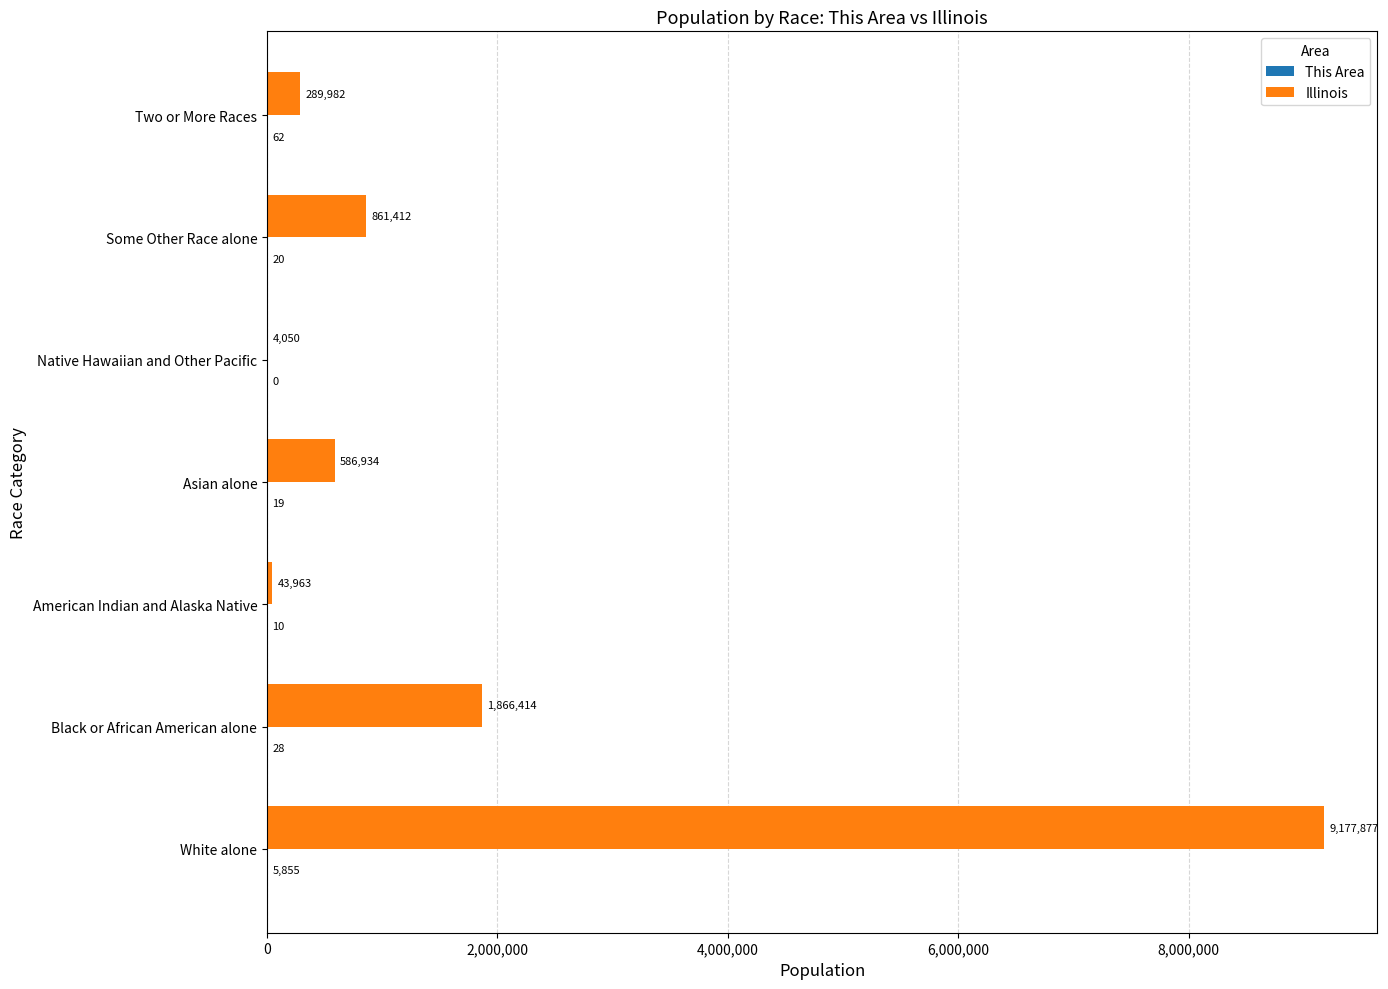

True or false: Illinois has a value of 43963 at American Indian and Alaska Native.

True